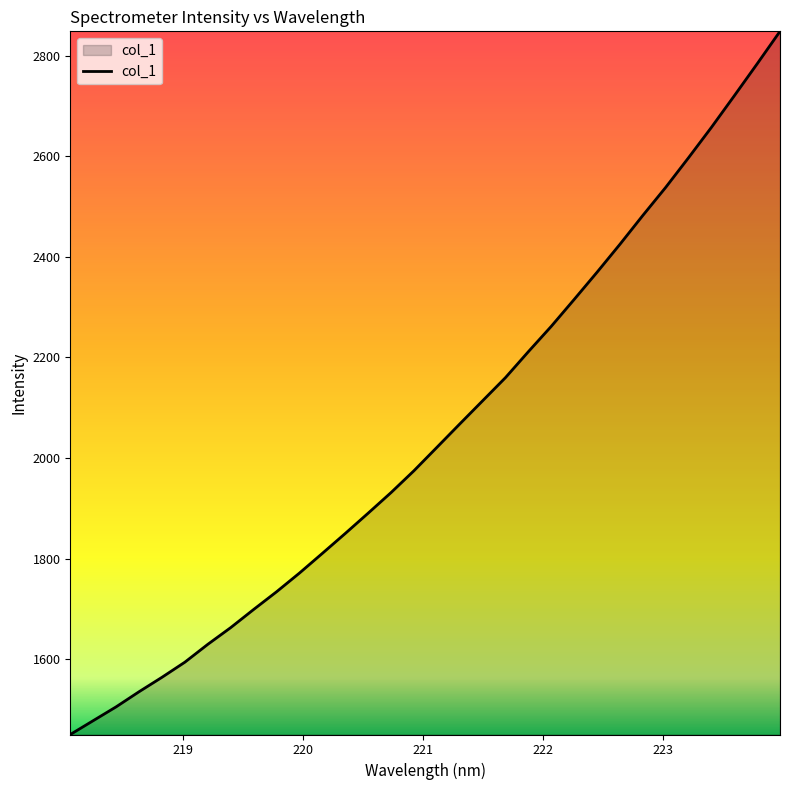

What is the difference between the maximum and minimum values?

1398.1